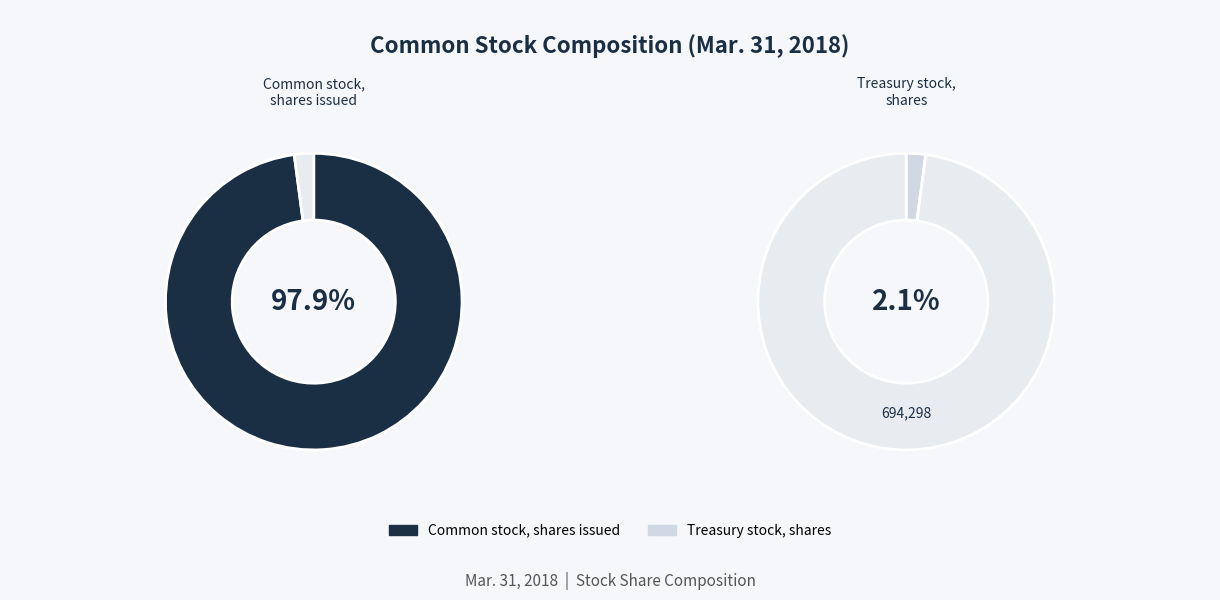

Is it true that Common stock, shares issued is 85% of the pie?

False